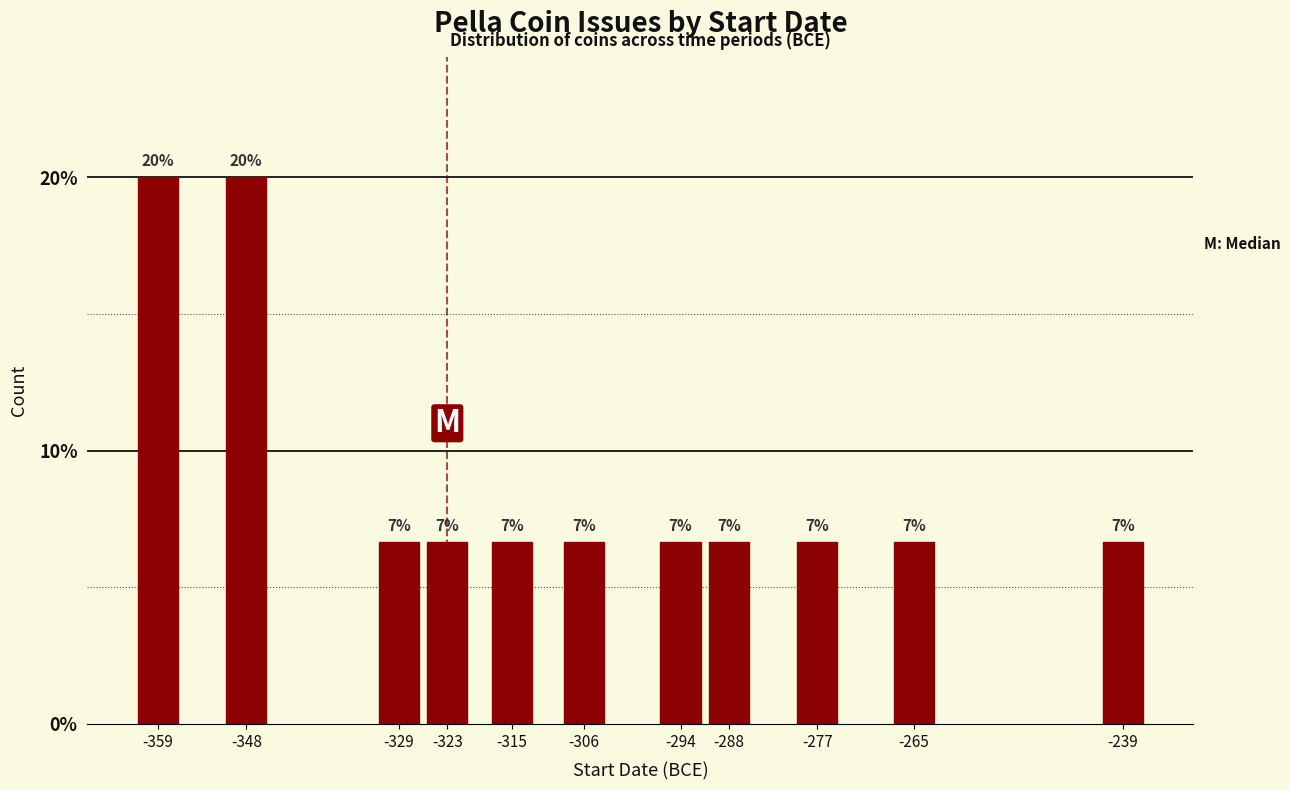

How many bars are there in total?

11